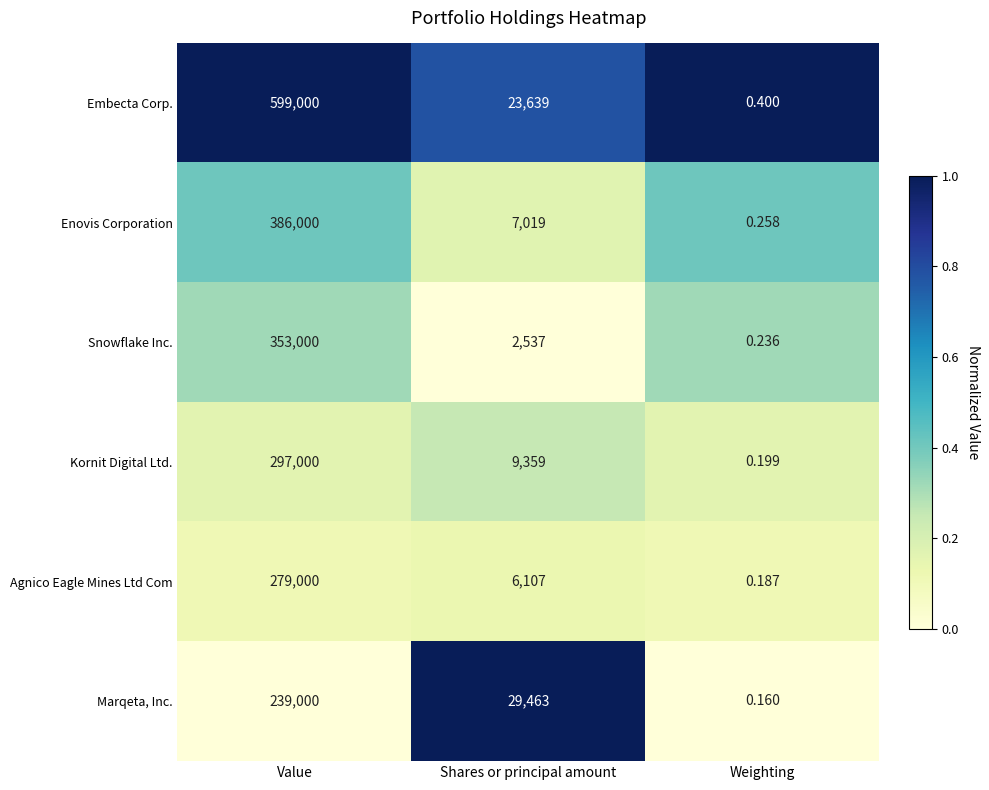

What is the spread (max minus min) of values at Shares or principal amount?

26926.0